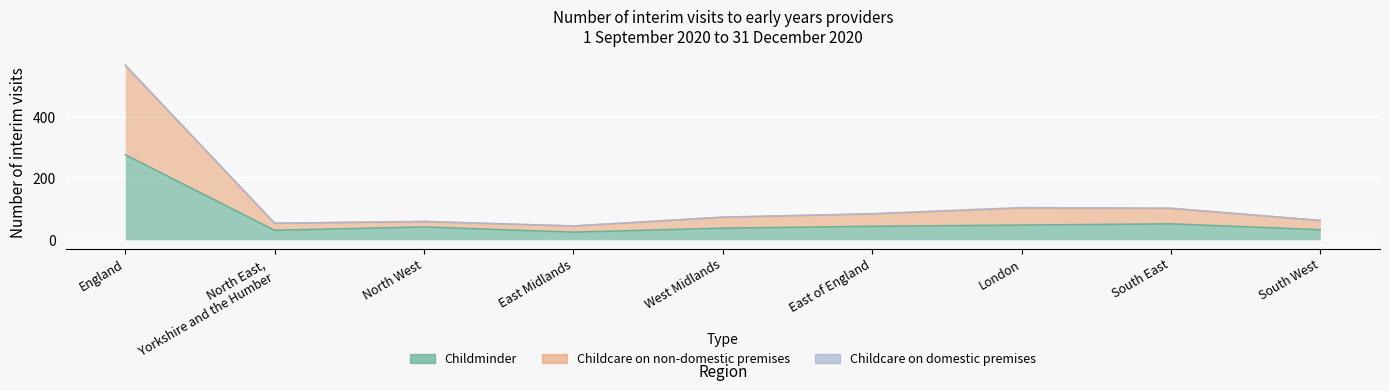

The value of Childminder at South West is 8. True or false?

False